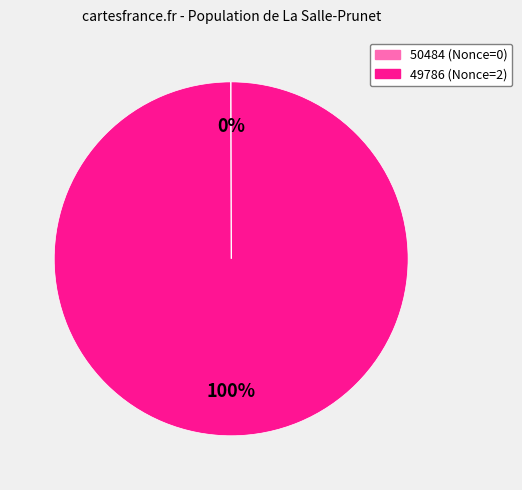

Is there any slice that represents more than half of the pie?

Yes